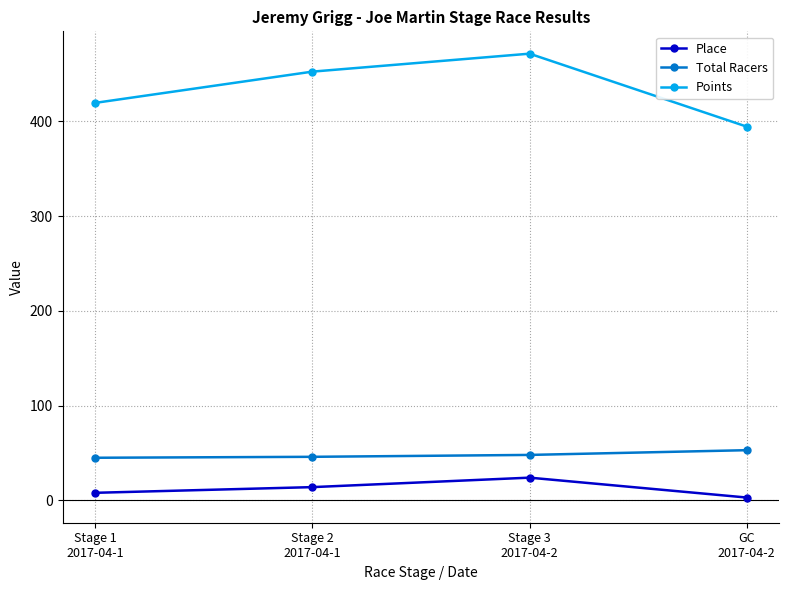

What is the average value of the Total Racers series?

48.0